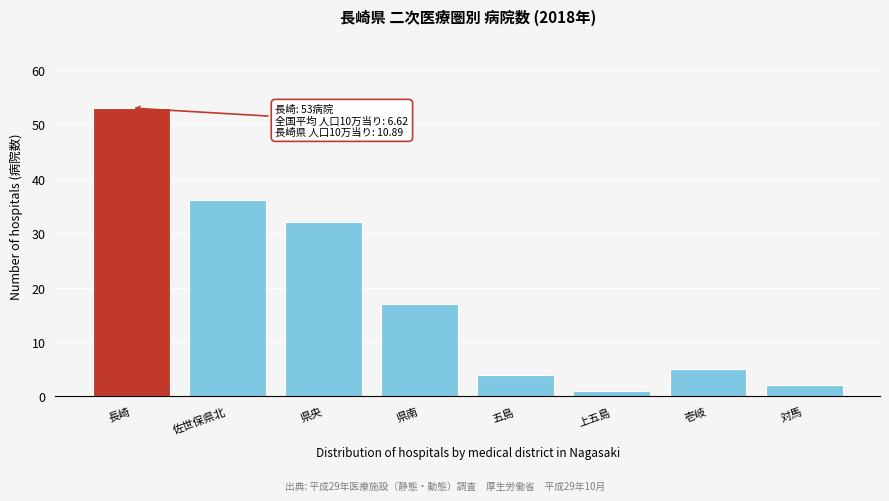

Reading left to right, transcribe all the data shown in this chart.

長崎=53	佐世保県北=36	県央=32	県南=17	五島=4	上五島=1	壱岐=5	対馬=2